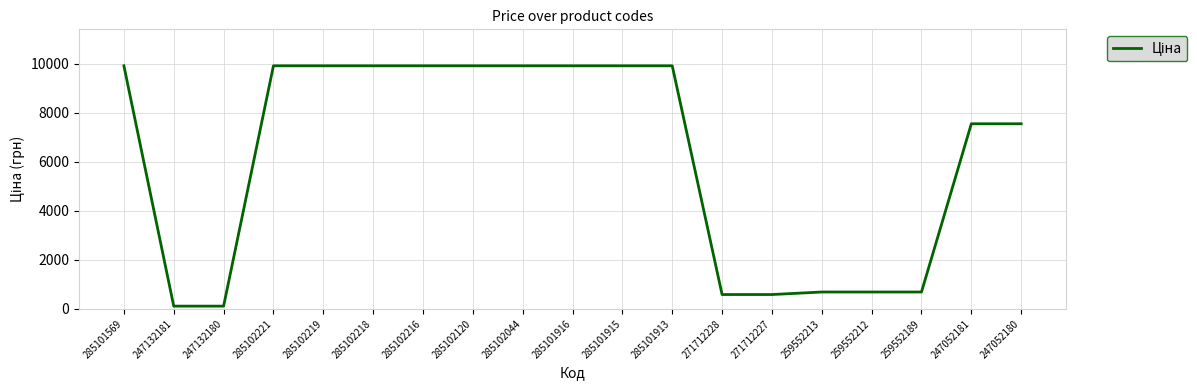

What is the maximum value shown in the chart?

9908.5